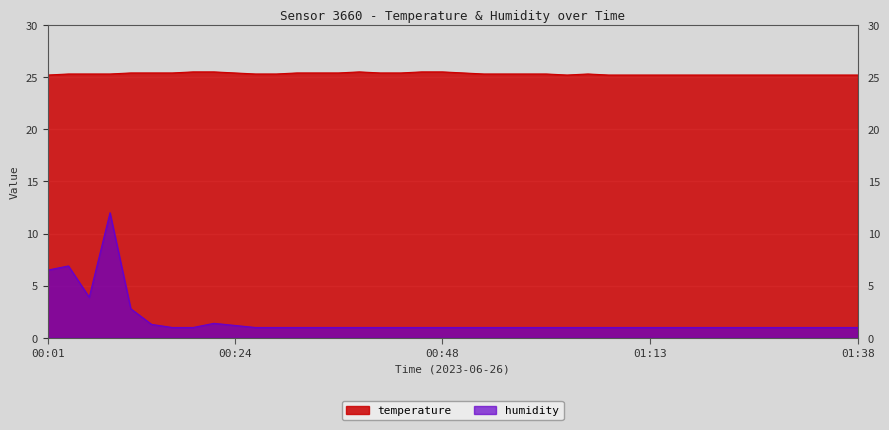

Read the humidity value at 00:36.

1.0